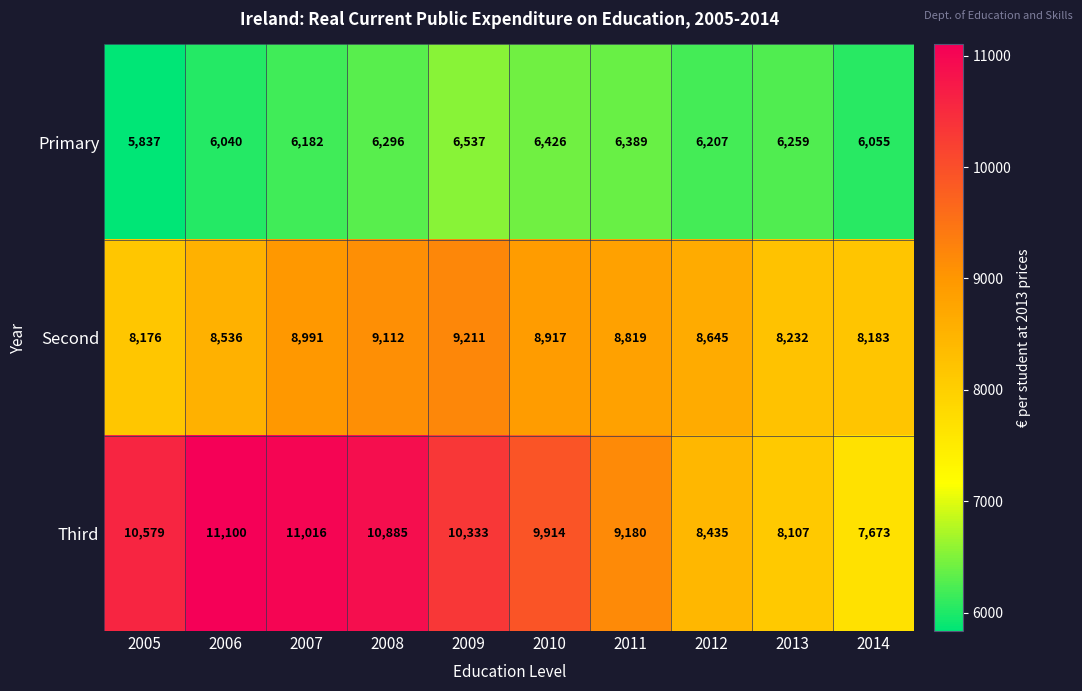

Rank the series at 2005 from lowest to highest value.

Primary, Second, Third